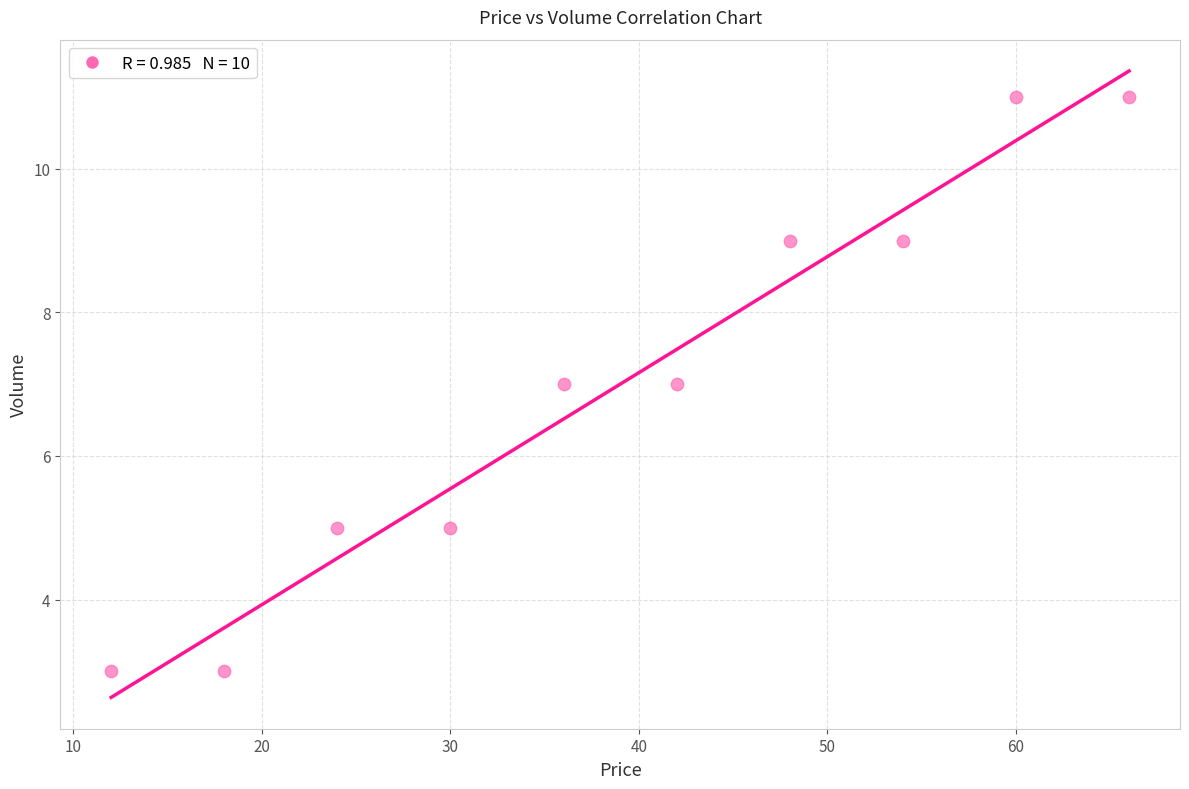

What is the range of Y values (max minus min)?

8